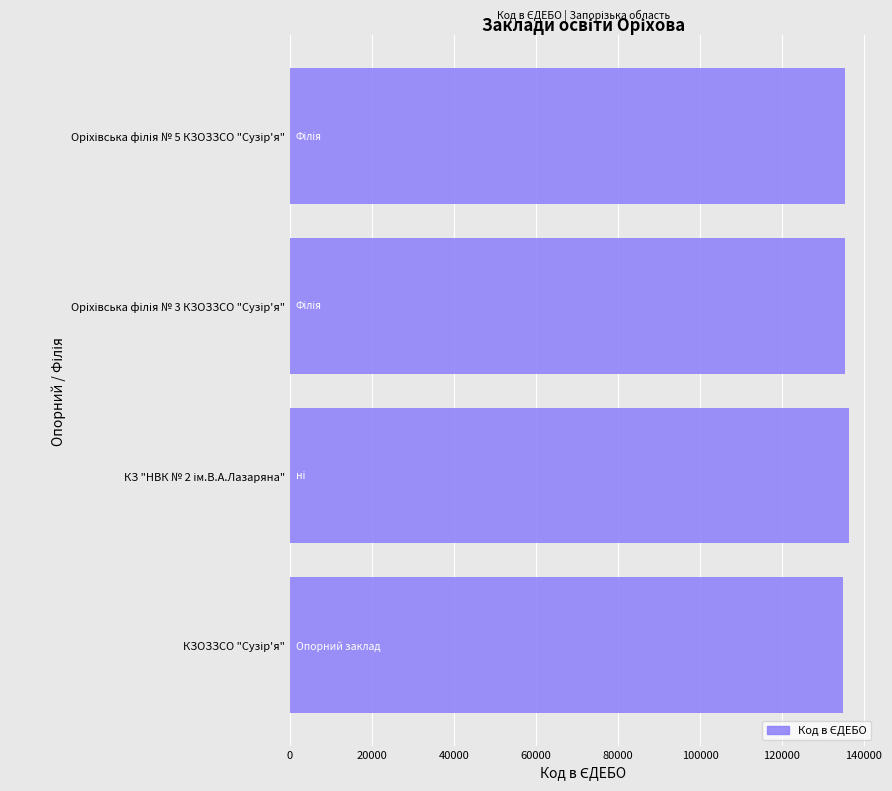

What is the sum of all values?

541961